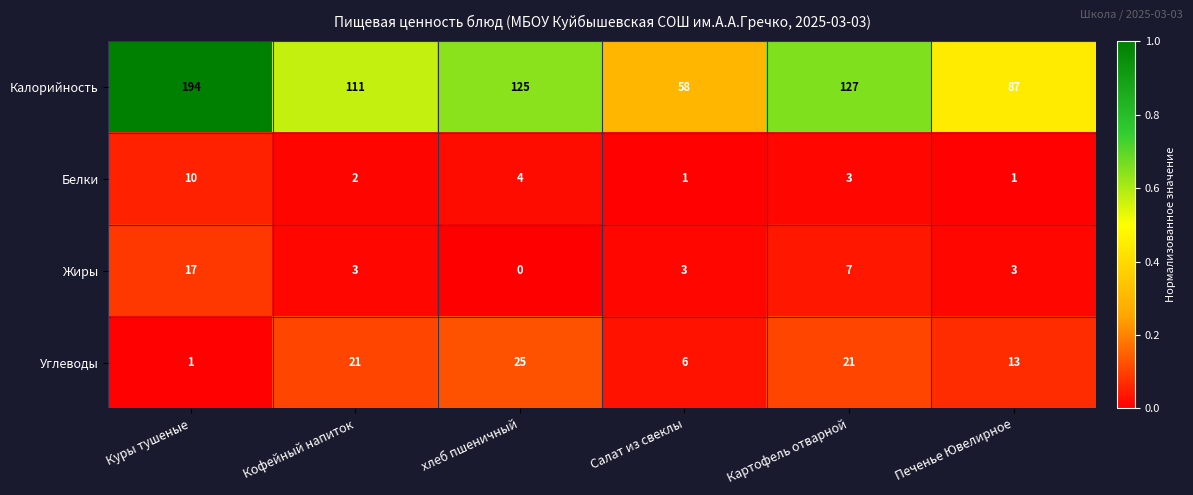

Reading left to right, list all the values displayed in this chart.

Калорийность: Куры тушеные=194	Кофейный напиток=111	хлеб пшеничный=125	Салат из свеклы=58	Картофель отварной=127	Печенье Ювелирное=87
Белки: Куры тушеные=10	Кофейный напиток=2	хлеб пшеничный=4	Салат из свеклы=1	Картофель отварной=3	Печенье Ювелирное=1
Жиры: Куры тушеные=17	Кофейный напиток=3	хлеб пшеничный=0	Салат из свеклы=3	Картофель отварной=7	Печенье Ювелирное=3
Углеводы: Куры тушеные=1	Кофейный напиток=21	хлеб пшеничный=25	Салат из свеклы=6	Картофель отварной=21	Печенье Ювелирное=13